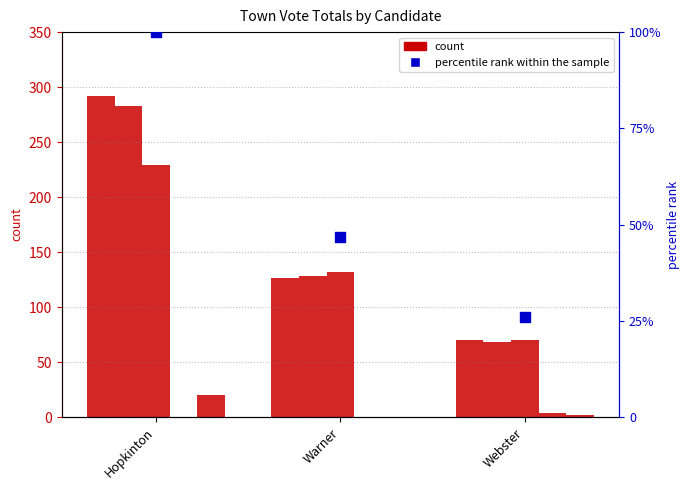

What is the total value across all series at Webster?

240.0